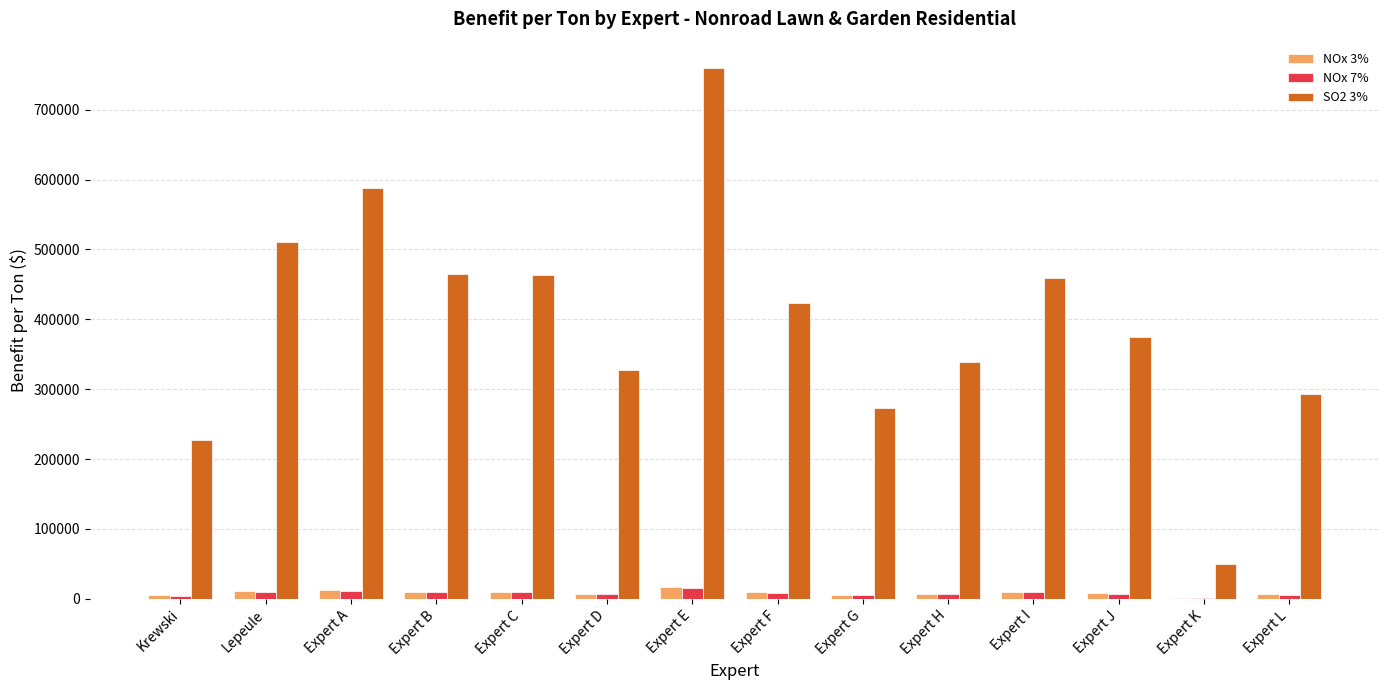

What value does the SO2 3% series have at Expert F?

422893